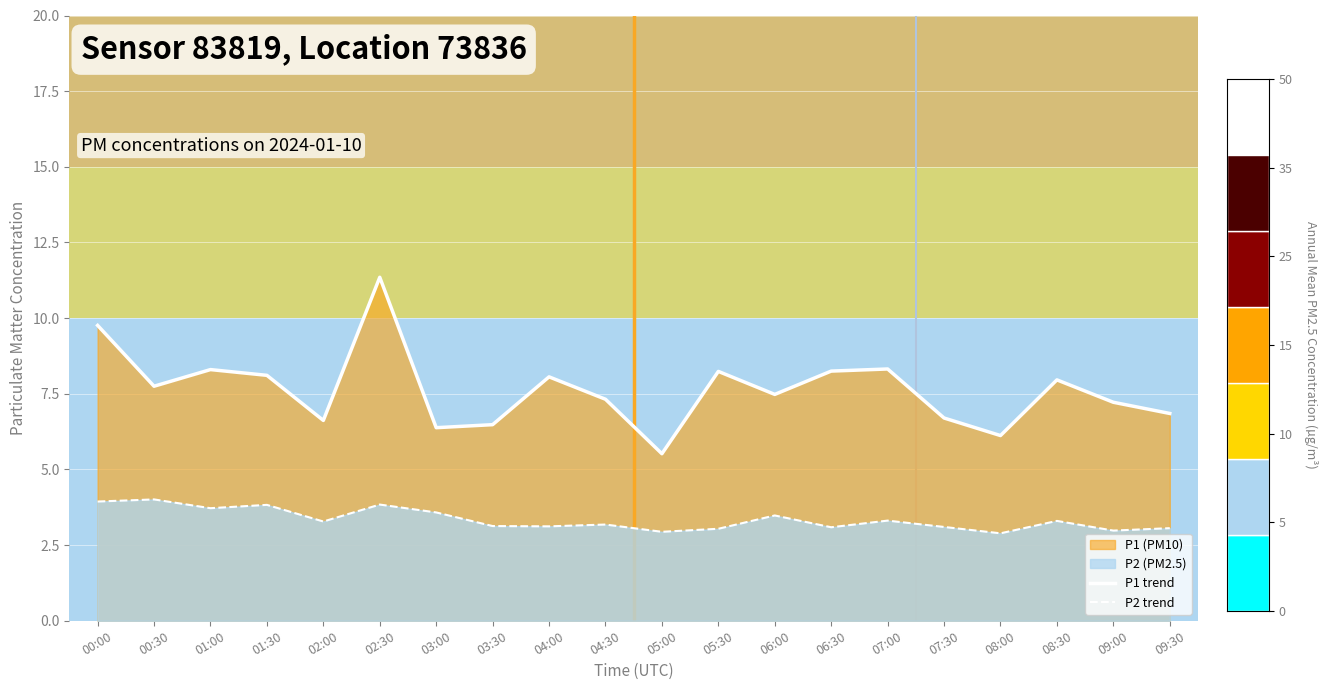

Rank the series by their average value, from lowest to highest.

P2 trend, P1 trend